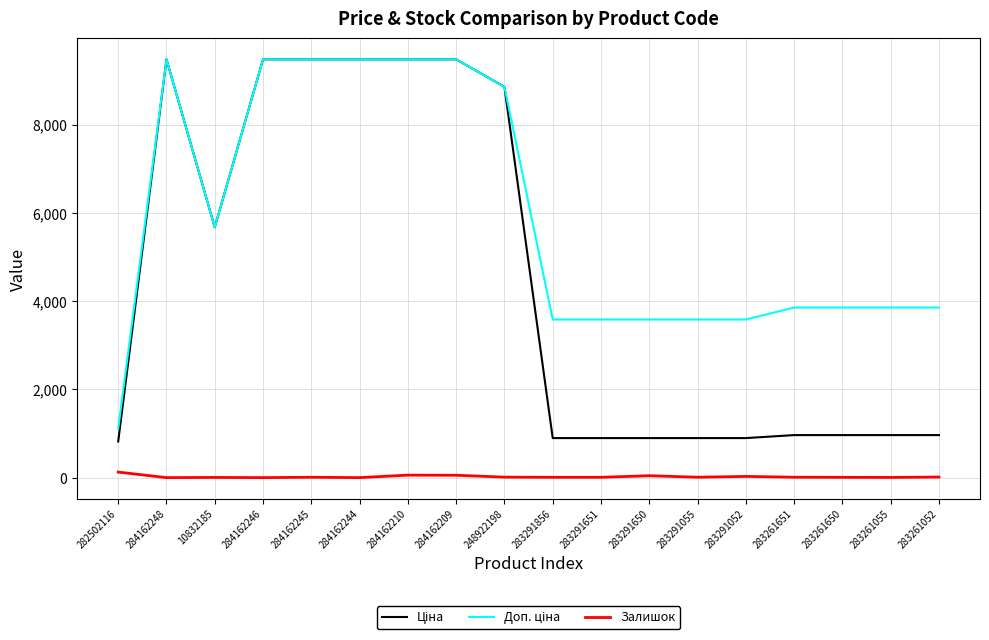

How many lines are shown in the chart?

3